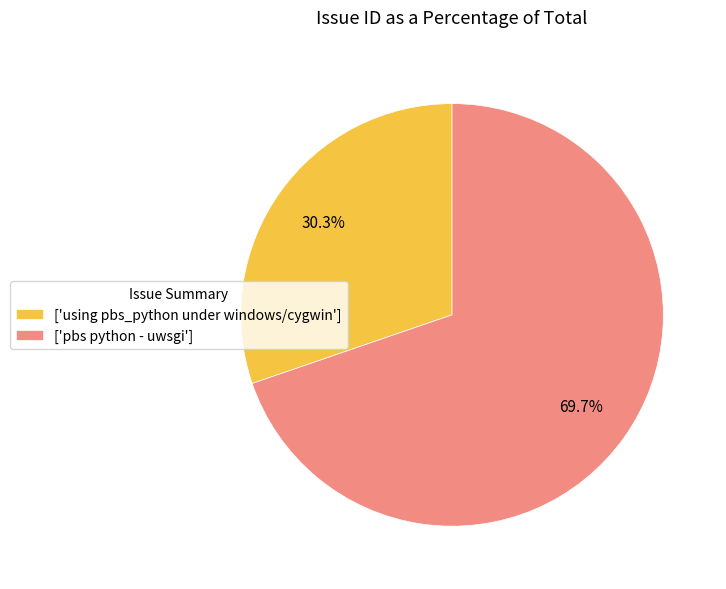

How many segments does this pie chart have?

2